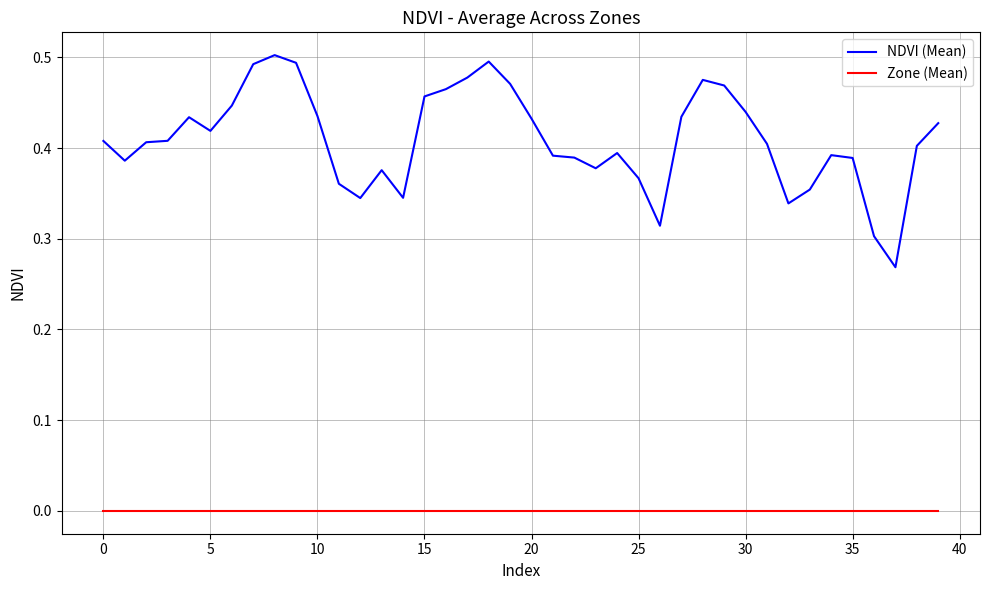

True or false: NDVI (Mean) has more than 0 points higher than both neighbors.

True